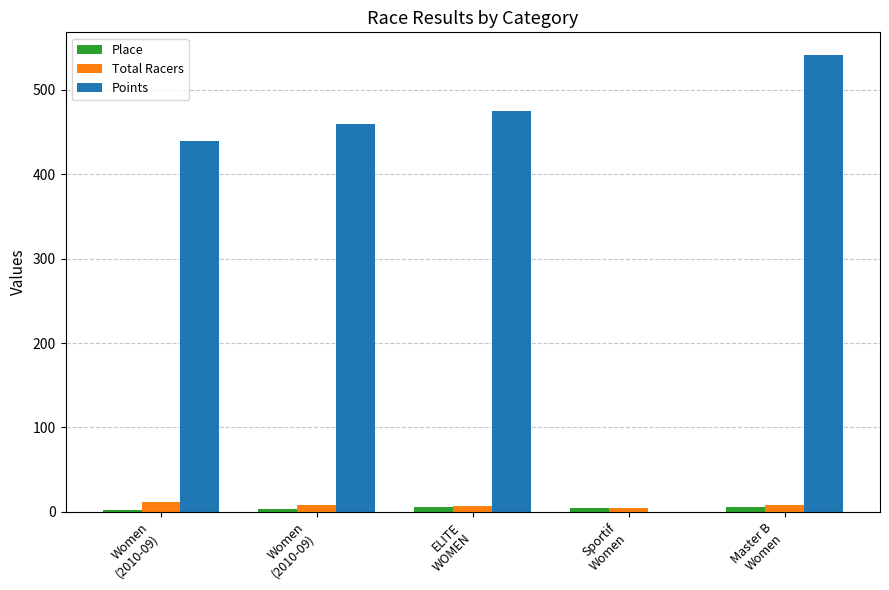

Is the value of Points at Sportif
Women greater than the value of Place at Women
(2010-09)?

No